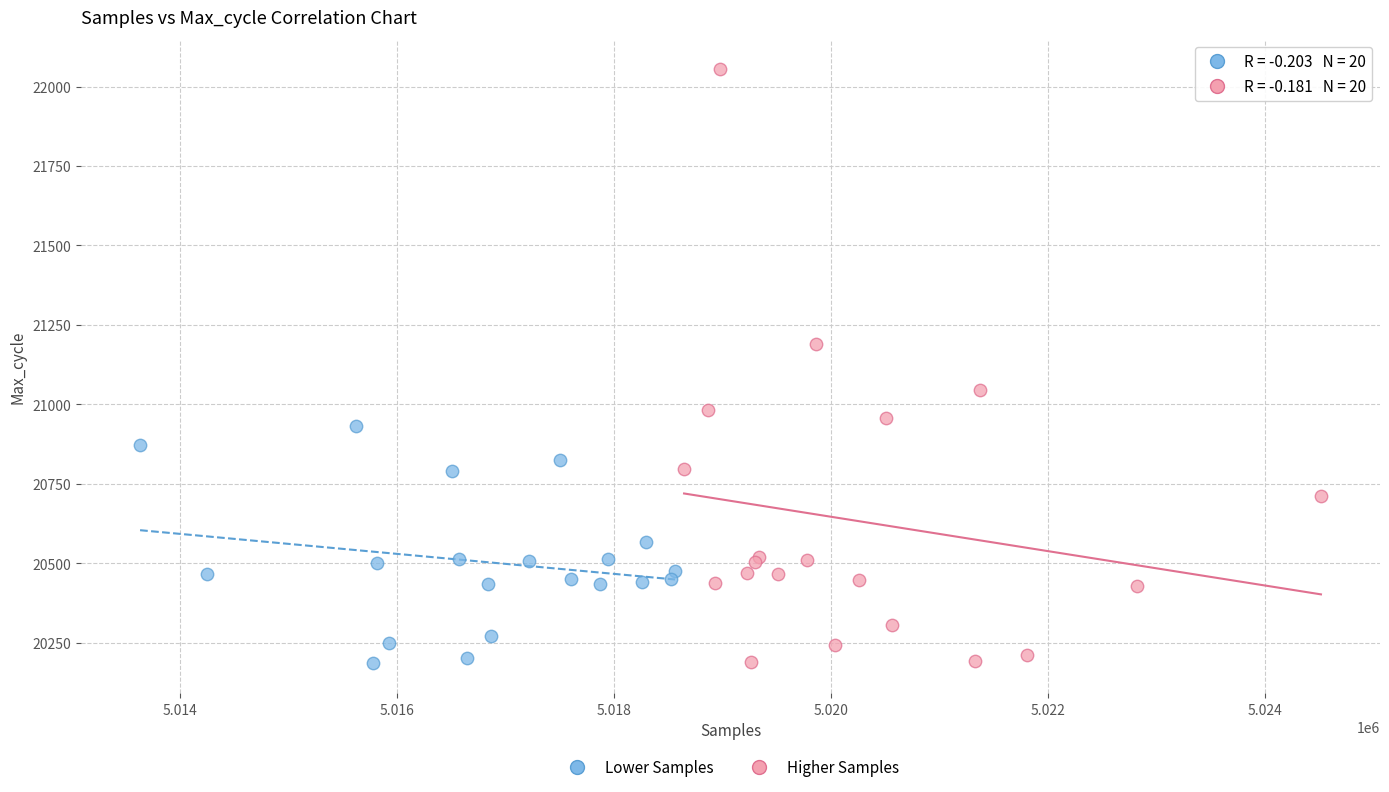

What are all the series names shown in the legend?

Lower Samples, Higher Samples